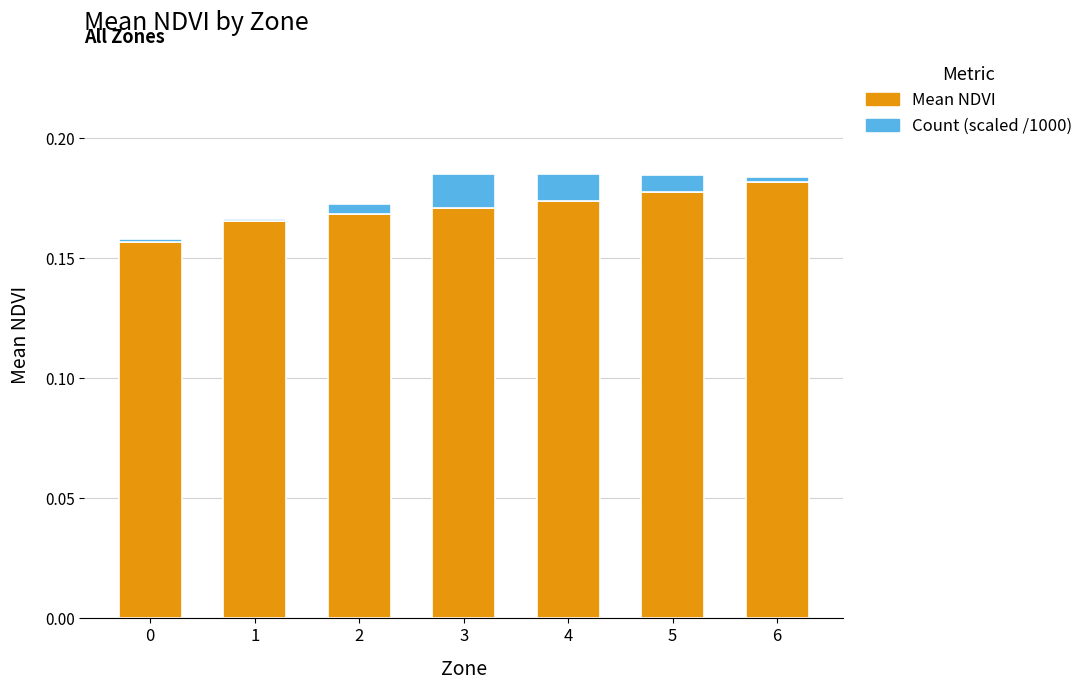

Is it true that Mean NDVI equals 0.3 at 5?

False